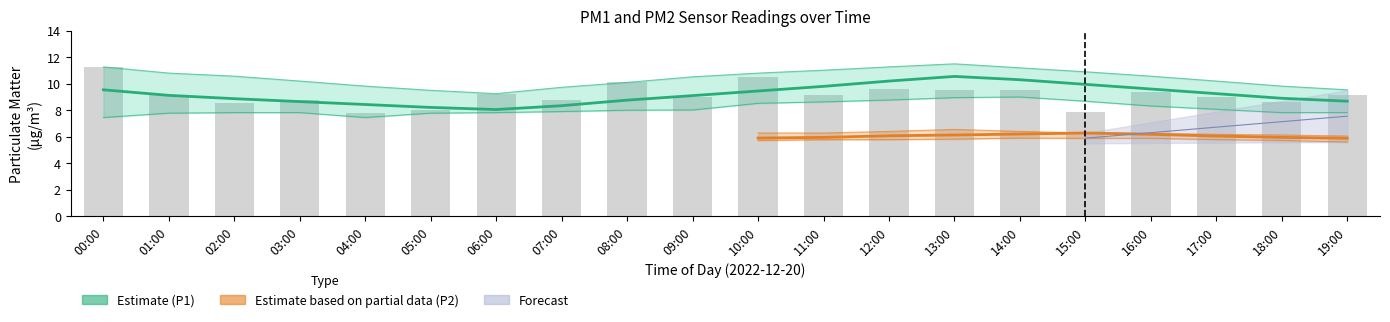

What is the difference between the maximum and minimum values in the P1_upper series?

2.2